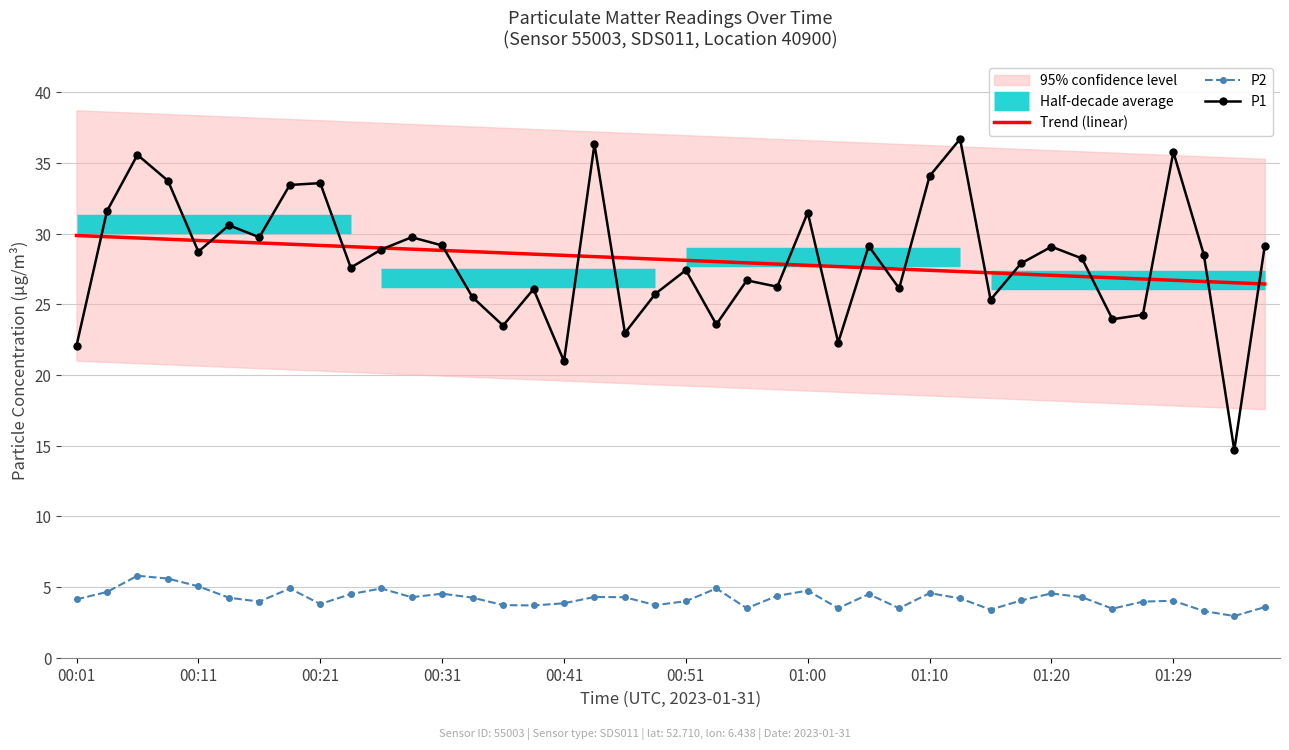

What position from the left is 01:00?

25